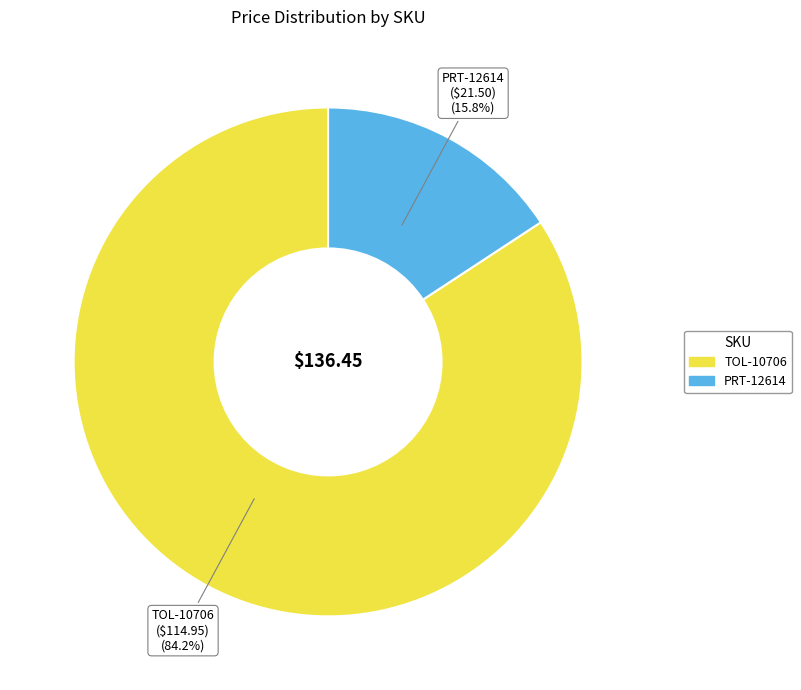

Which category has the smallest portion of the pie?

PRT-12614